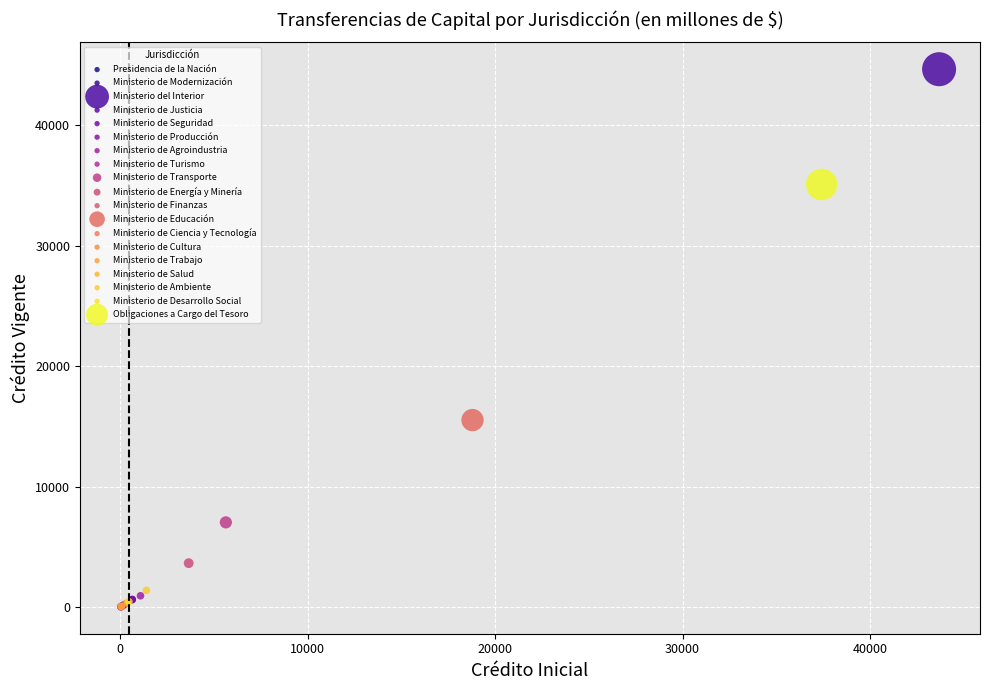

Which series contains the highest Y value?

Ministerio del Interior